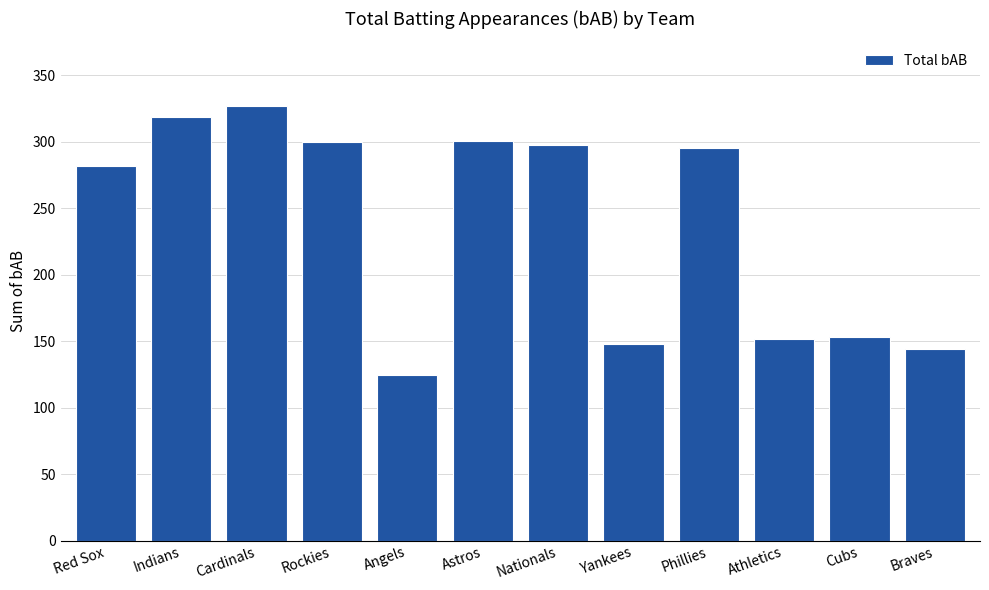

What is the change in value from Astros to Phillies?

-5.8